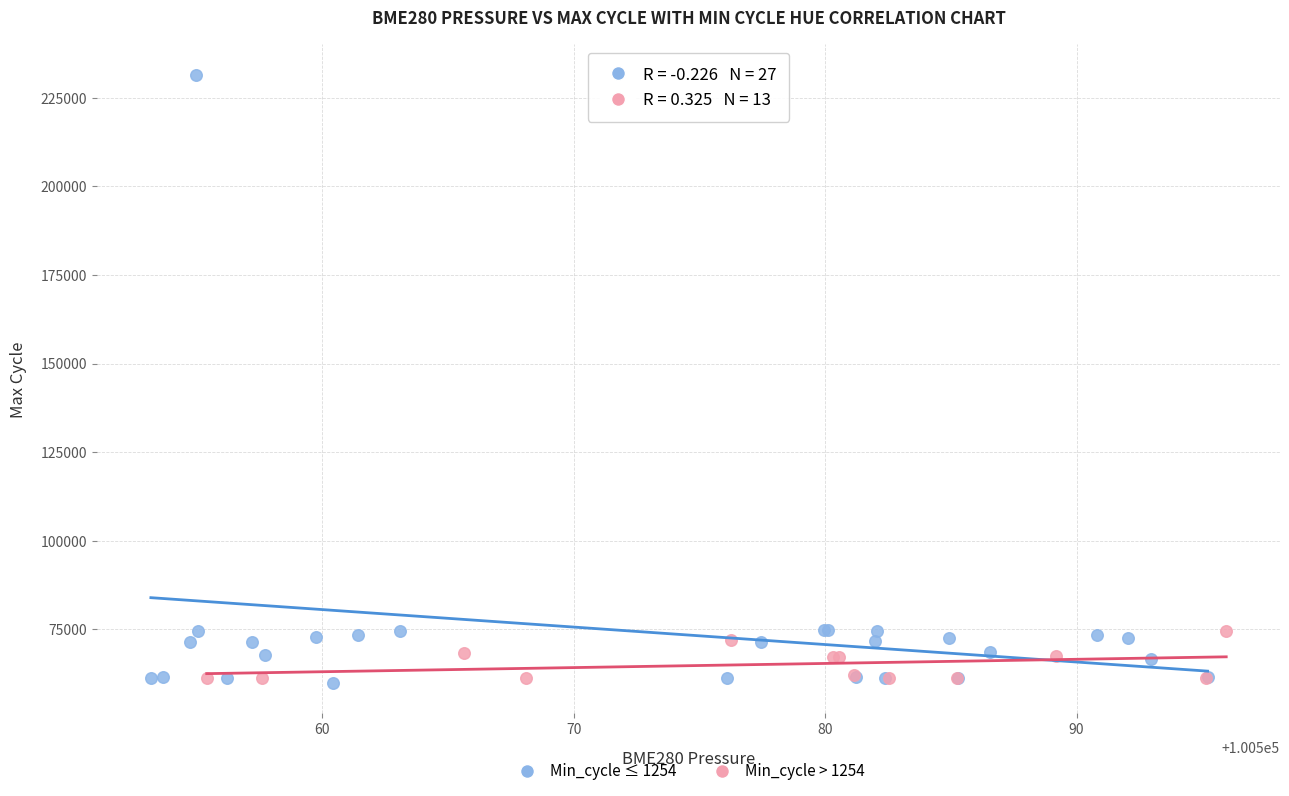

Which series has the largest Y range (max minus min)?

Min_cycle ≤ 1254